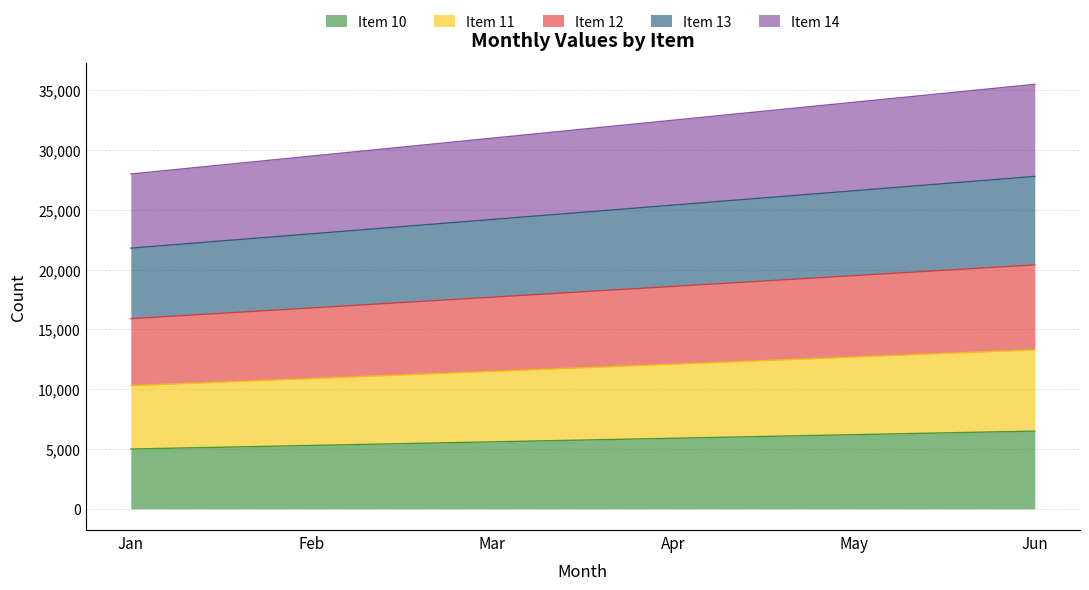

True or false: Item 11 has more than 0 points higher than both neighbors.

False